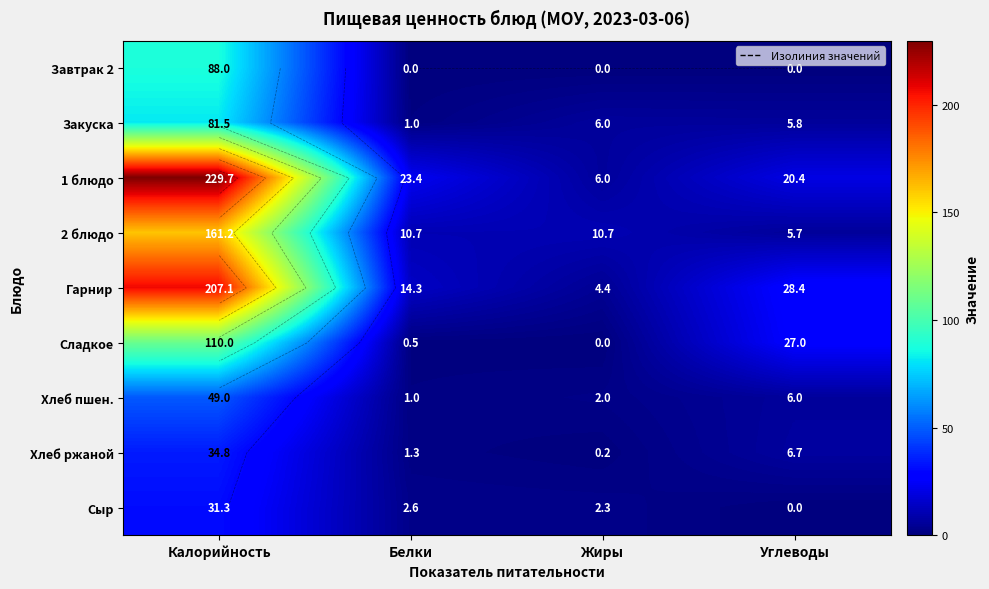

Is it true that 1 блюдо equals 124.5 at Калорийность?

False